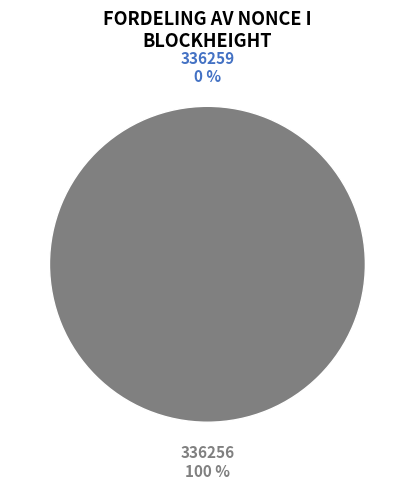

How many segments does this pie chart have?

2